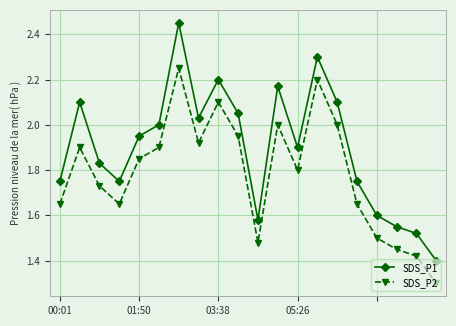

What is the difference between the second highest and minimum values in the SDS_P1 series?

0.9